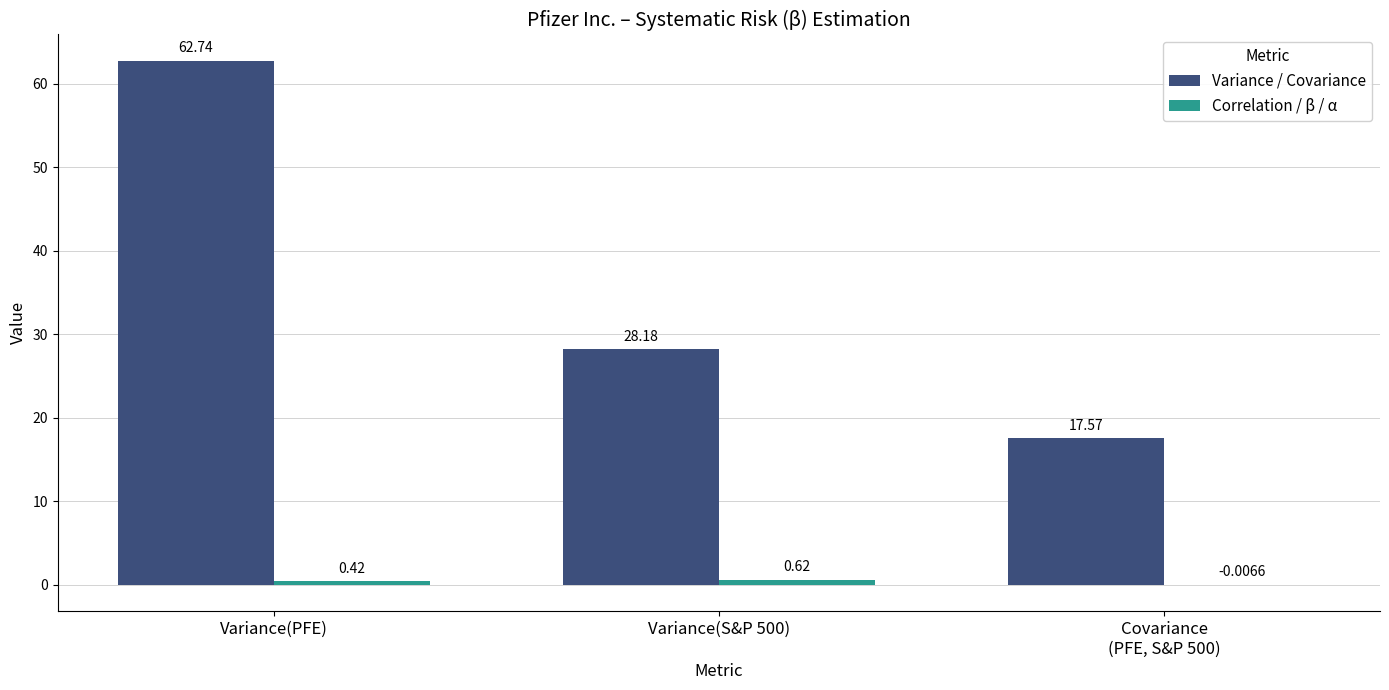

At which category is the sum across all series the highest?

Variance(PFE)